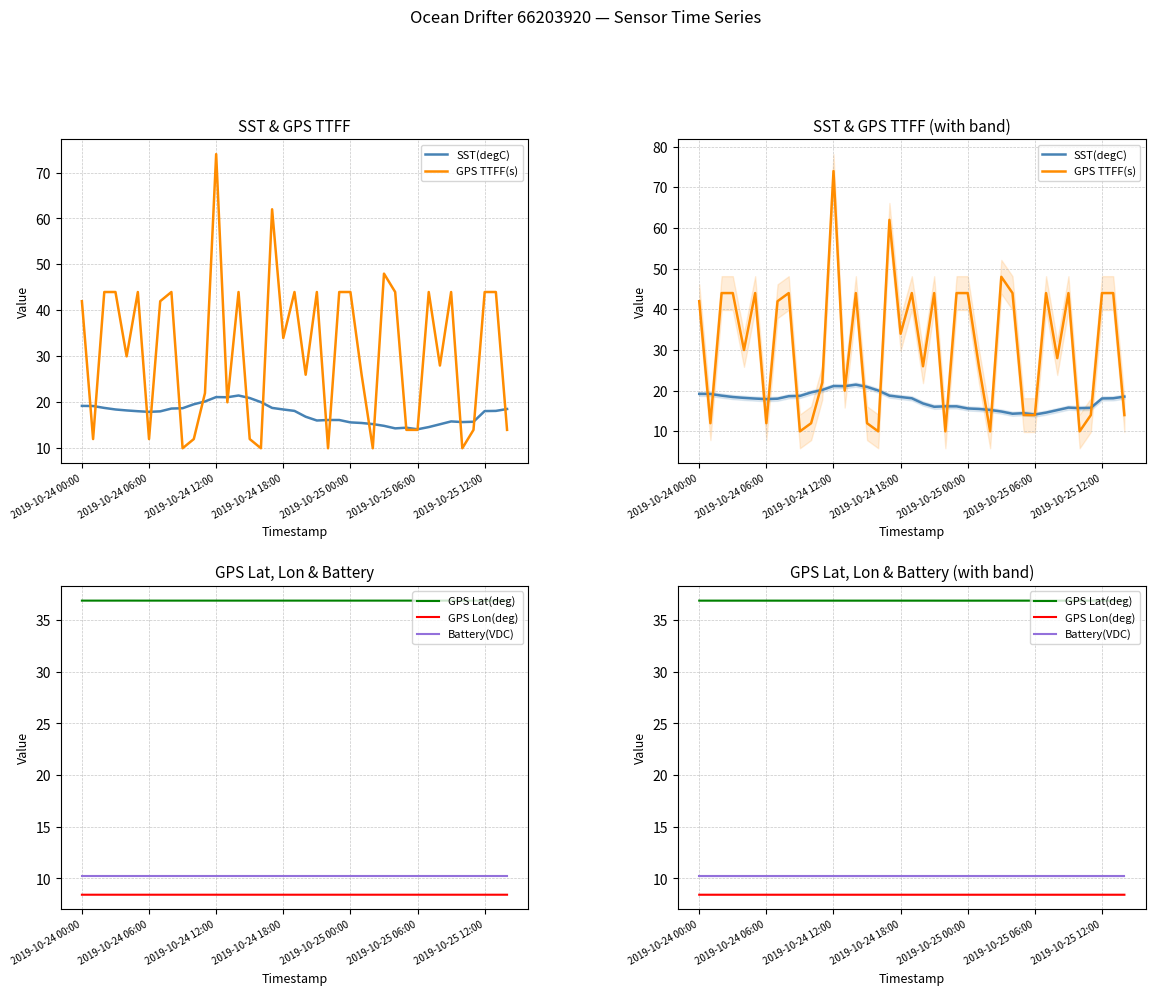

Reading left to right, extract all data points from this chart.

SST(degC): 19.2	19.2	18.8	18.4	18.2	18.1	17.9	18.0	18.6	18.7	19.6	20.2	21.1	21.1	21.5	20.9	20.0	18.8	18.4	18.1	16.9	16.0	16.1	16.1	15.6	15.5	15.3	14.9	14.3	14.5	14.1	14.6	15.2	15.8	15.7	15.8	18.1	18.1	18.5
GPS TTFF(s): 42.0	12.0	44.0	44.0	30.0	44.0	12.0	42.0	44.0	10.0	12.0	22.0	74.0	20.0	44.0	12.0	10.0	62.0	34.0	44.0	26.0	44.0	10.0	44.0	44.0	26.0	10.0	48.0	44.0	14.0	14.0	44.0	28.0	44.0	10.0	14.0	44.0	44.0	14.0
GPS Lat(deg): 36.9	36.9	36.9	36.9	36.9	36.9	36.9	36.9	36.9	36.9	36.9	36.9	36.9	36.9	36.9	36.9	36.9	36.9	36.9	36.9	36.9	36.9	36.9	36.9	36.9	36.9	36.9	36.9	36.9	36.9	36.9	36.9	36.9	36.9	36.9	36.9	36.9	36.9	36.9
GPS Lon(deg): 8.4	8.4	8.4	8.4	8.4	8.4	8.4	8.4	8.4	8.4	8.4	8.4	8.4	8.4	8.4	8.4	8.4	8.4	8.4	8.4	8.4	8.4	8.4	8.4	8.4	8.4	8.4	8.4	8.4	8.4	8.4	8.4	8.4	8.4	8.4	8.4	8.4	8.4	8.4
Battery(VDC): 10.2	10.2	10.2	10.2	10.2	10.2	10.2	10.2	10.2	10.2	10.2	10.2	10.2	10.2	10.2	10.2	10.2	10.2	10.2	10.2	10.2	10.2	10.2	10.2	10.2	10.2	10.2	10.2	10.2	10.2	10.2	10.2	10.2	10.2	10.2	10.2	10.2	10.2	10.2